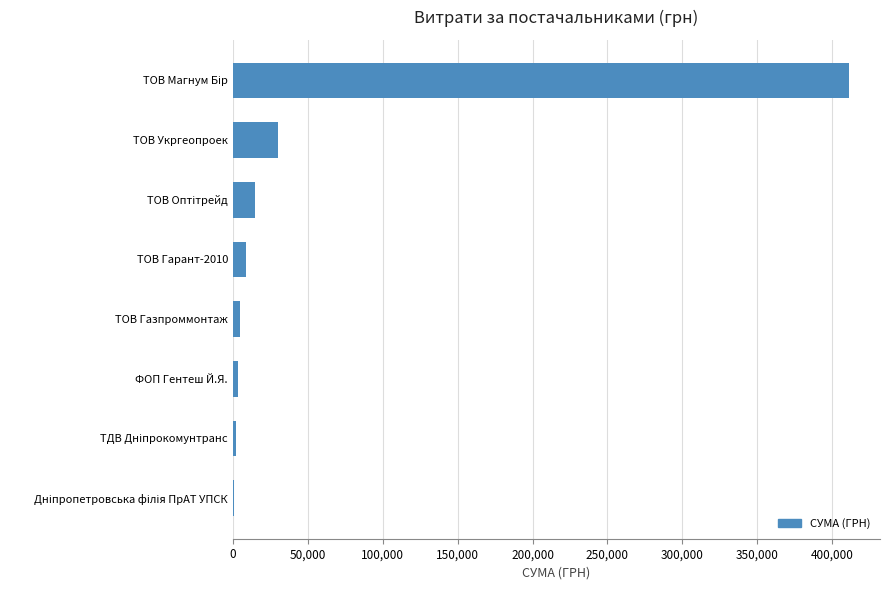

At which label is the value closest to 206168?

ТОВ Укргеопроек